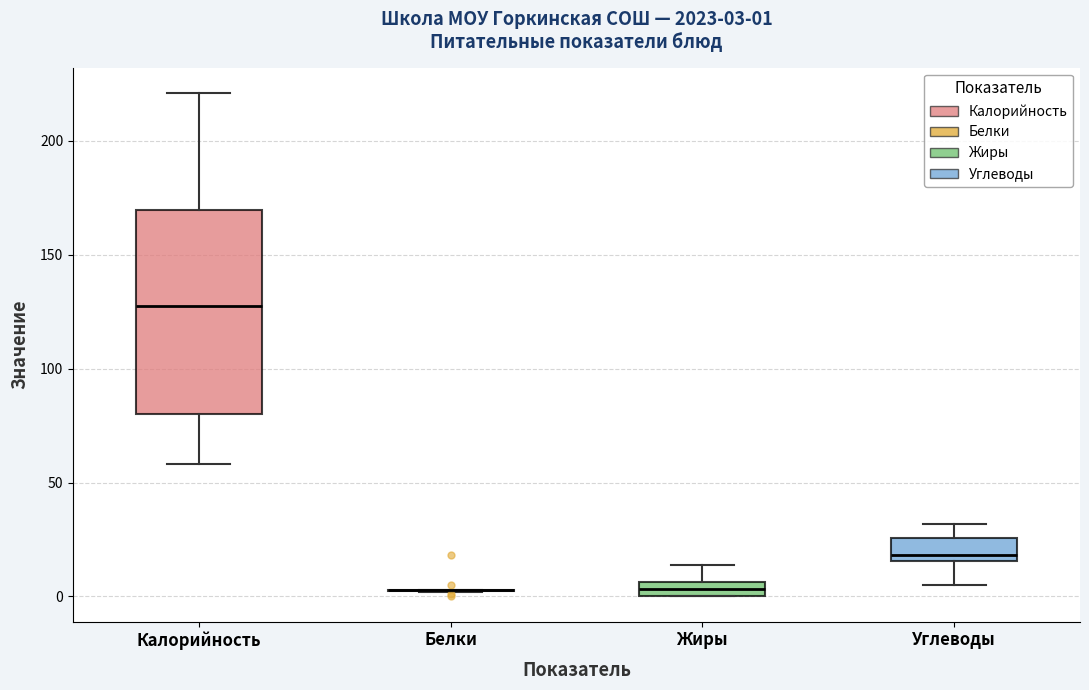

Comparing the boxes themselves (not the whiskers), which one is the tallest?

Калорийность